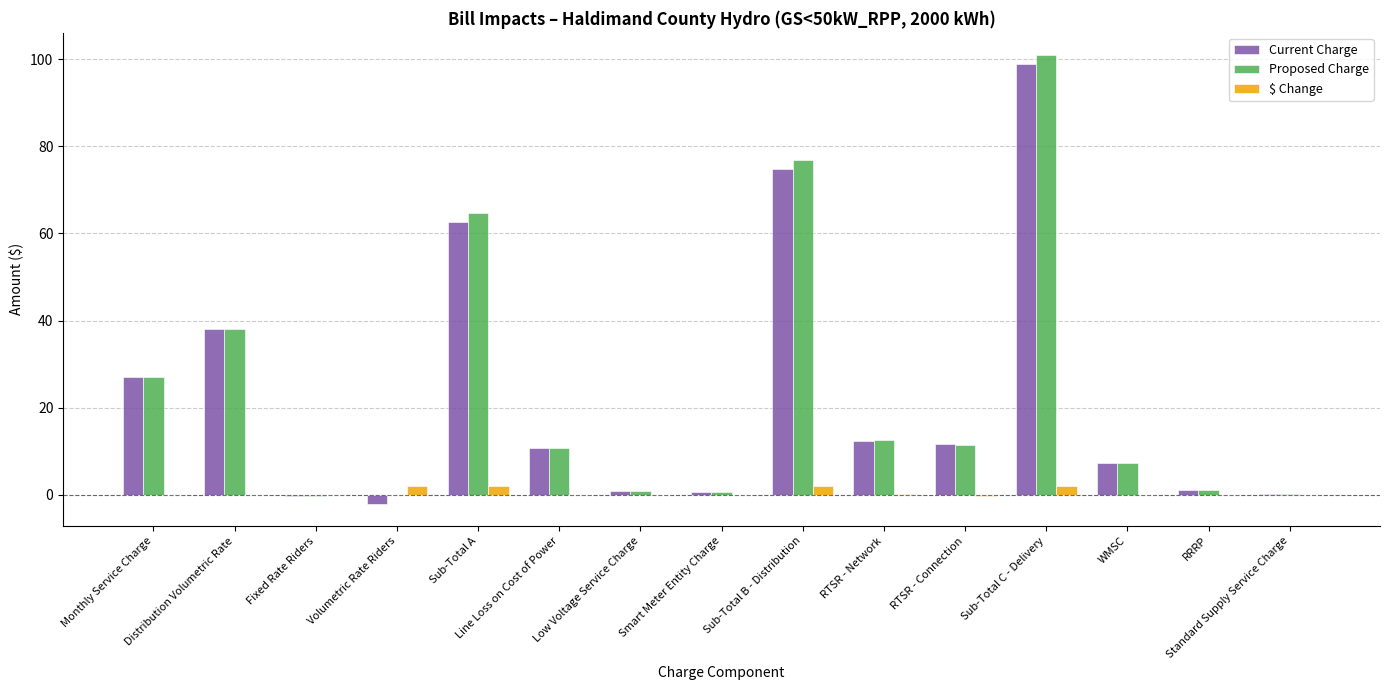

What is the sum of all Proposed Charge values?

351.7